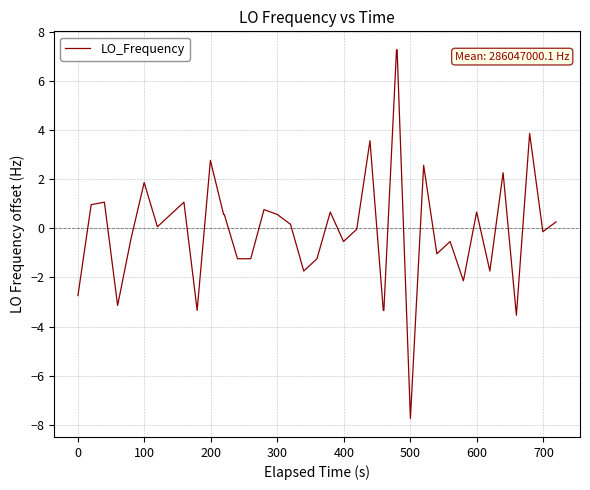

What is the minimum value shown in the chart?

-7.7